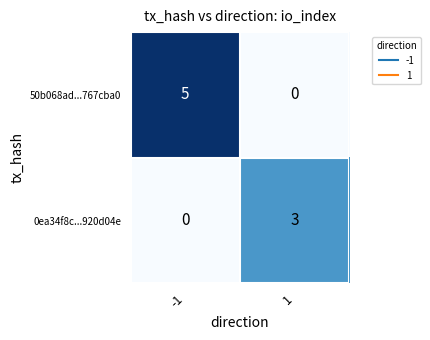

Rank the series by their average value, from highest to lowest.

50b068ad...767cba0, 0ea34f8c...920d04e